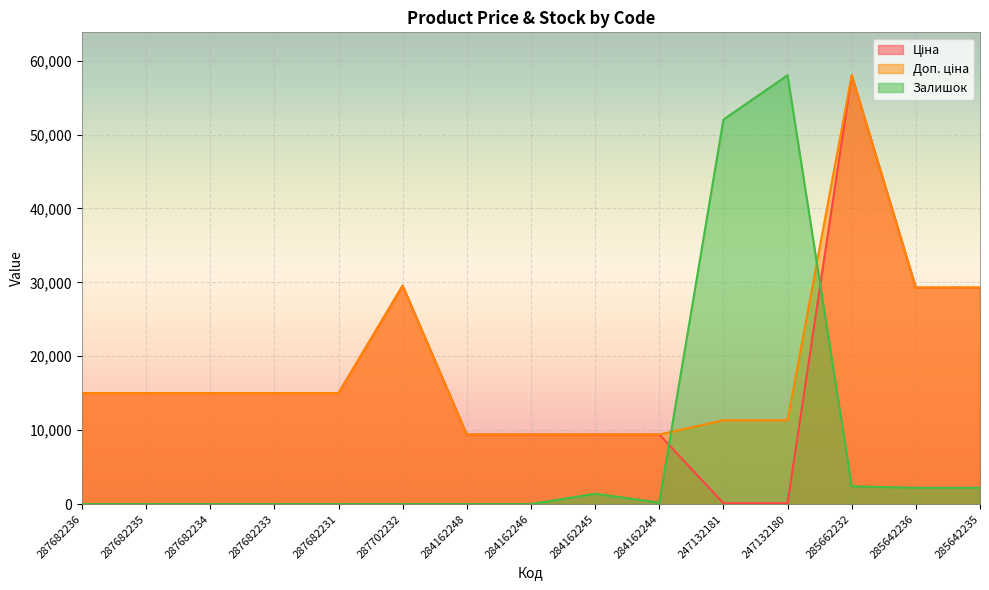

True or false: Доп. ціна and Ціна intersect in this chart.

False